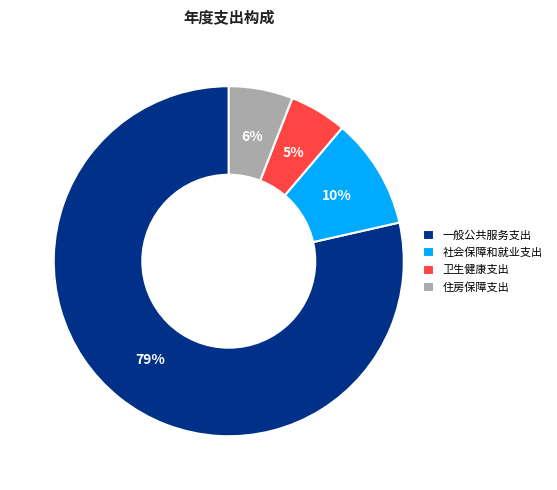

To the nearest percent, what portion does 住房保障支出 represent?

6%